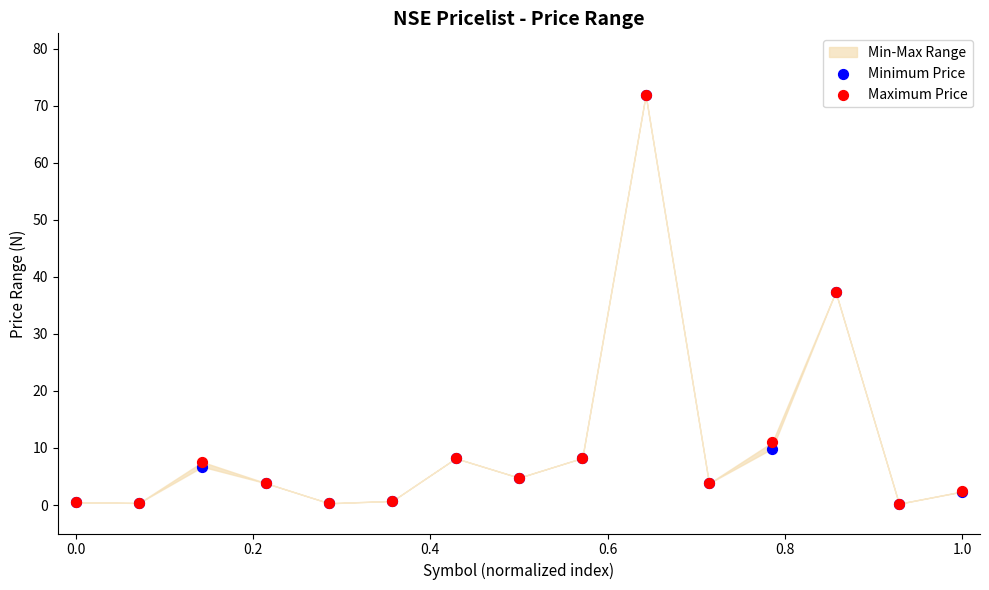

Which series reaches the maximum Y coordinate?

Minimum Price